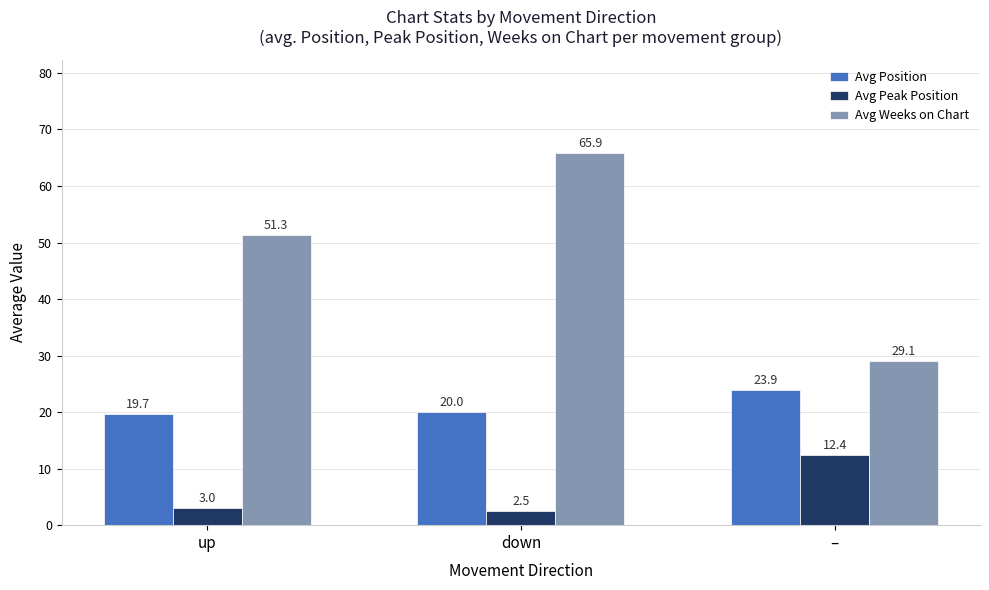

Read the Avg Peak Position value at up.

3.0